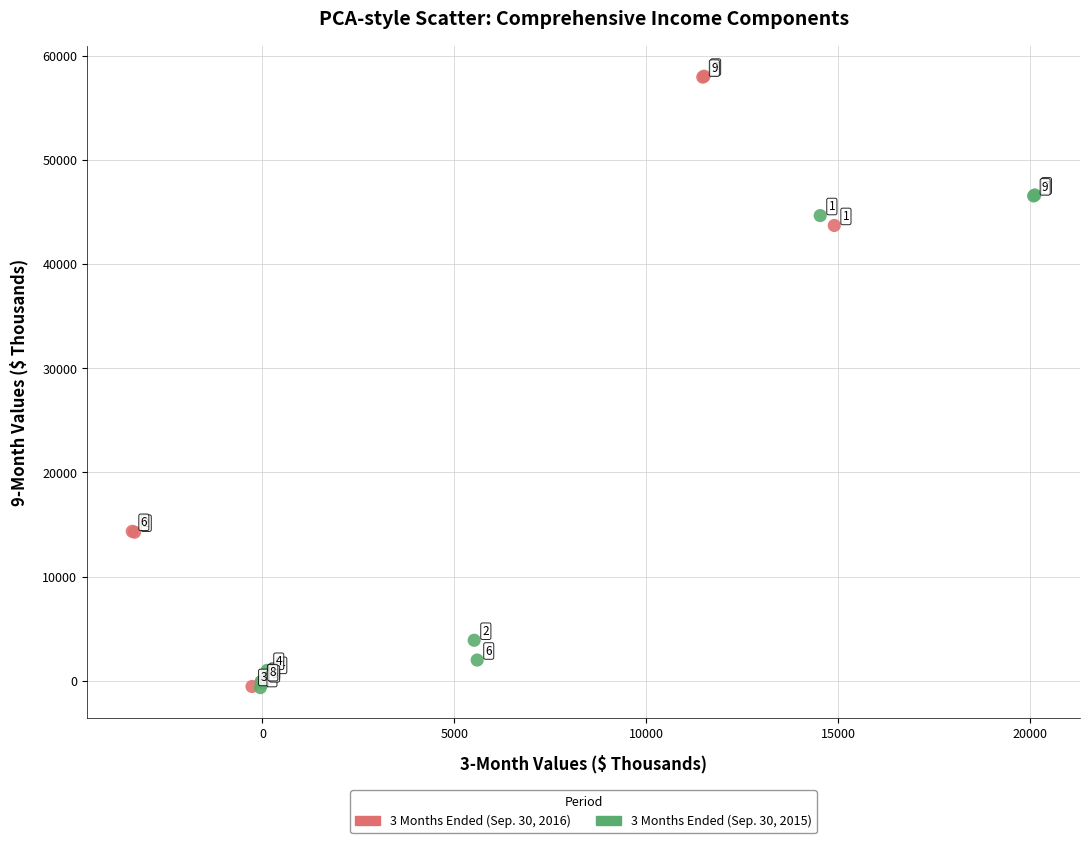

Which series contains the lowest Y value?

3 Months Ended (Sep. 30, 2015)